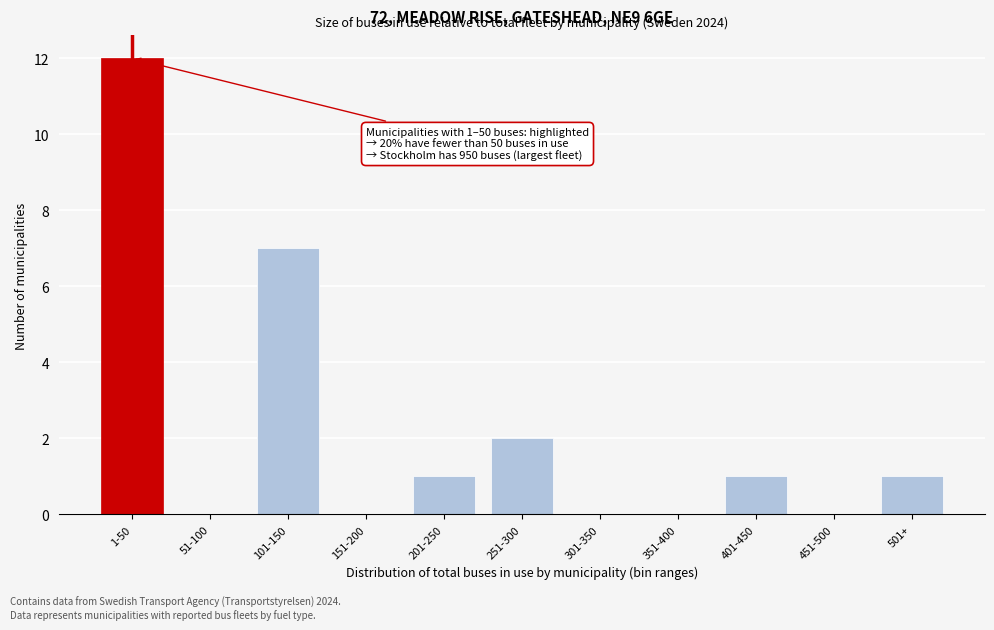

Reading left to right, list all the values displayed in this chart.

1-50=12	51-100=0	101-150=7	151-200=0	201-250=1	251-300=2	301-350=0	351-400=0	401-450=1	451-500=0	501+=1